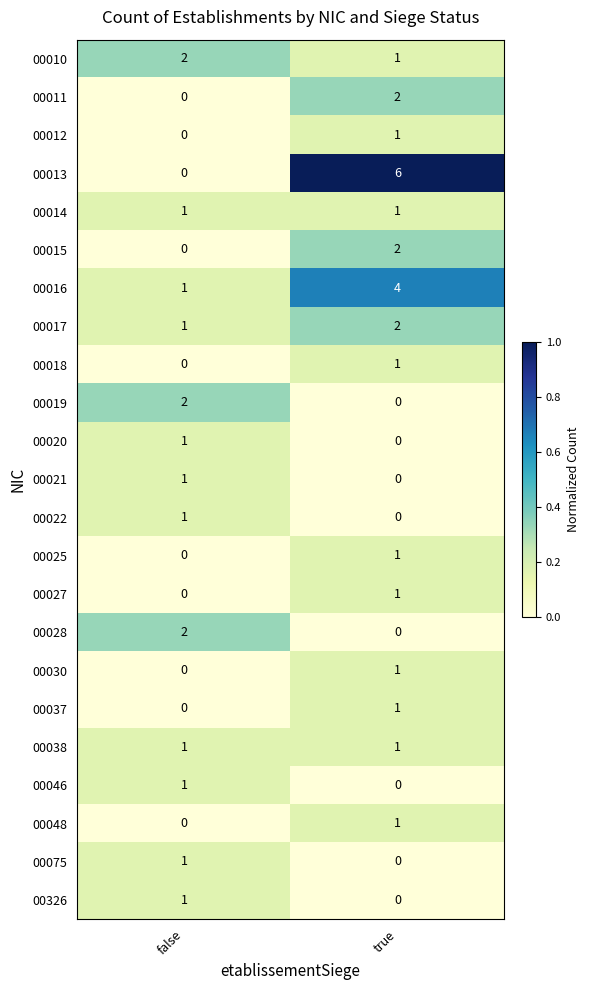

Which series has the largest total across all categories?

00013